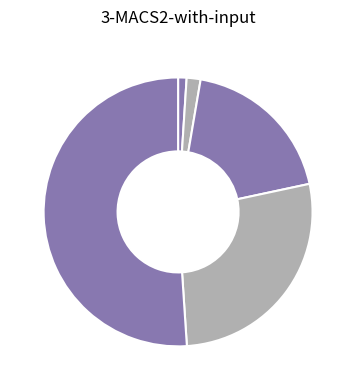

How many segments does this pie chart have?

5